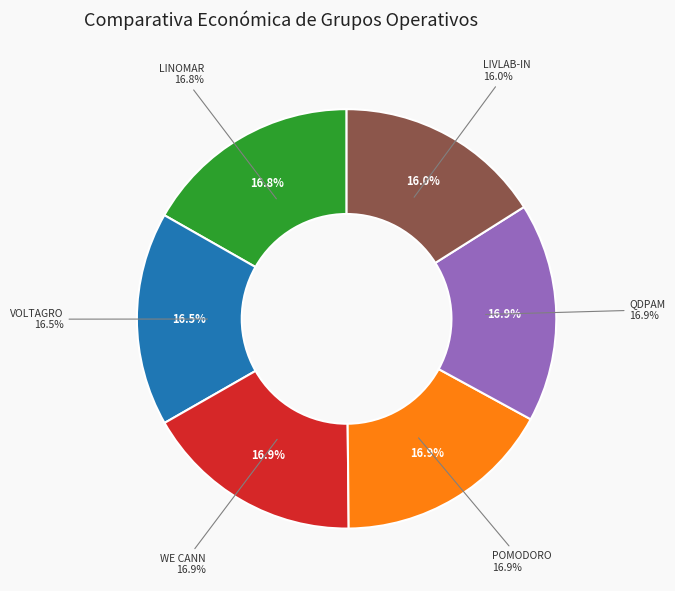

True or false: QDPAM accounts for 17% of the total.

True